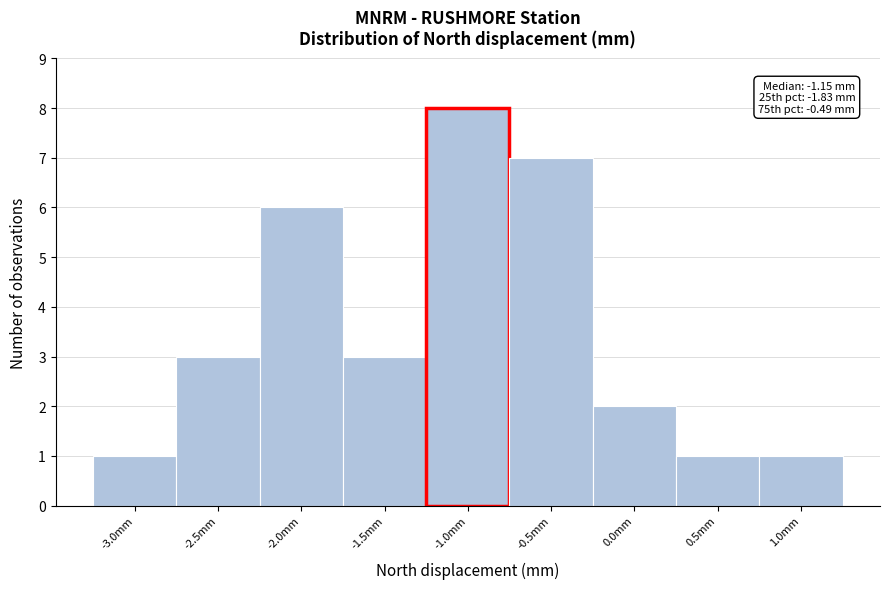

Which range on the x-axis has the tallest bar?

-1.25 to -0.75